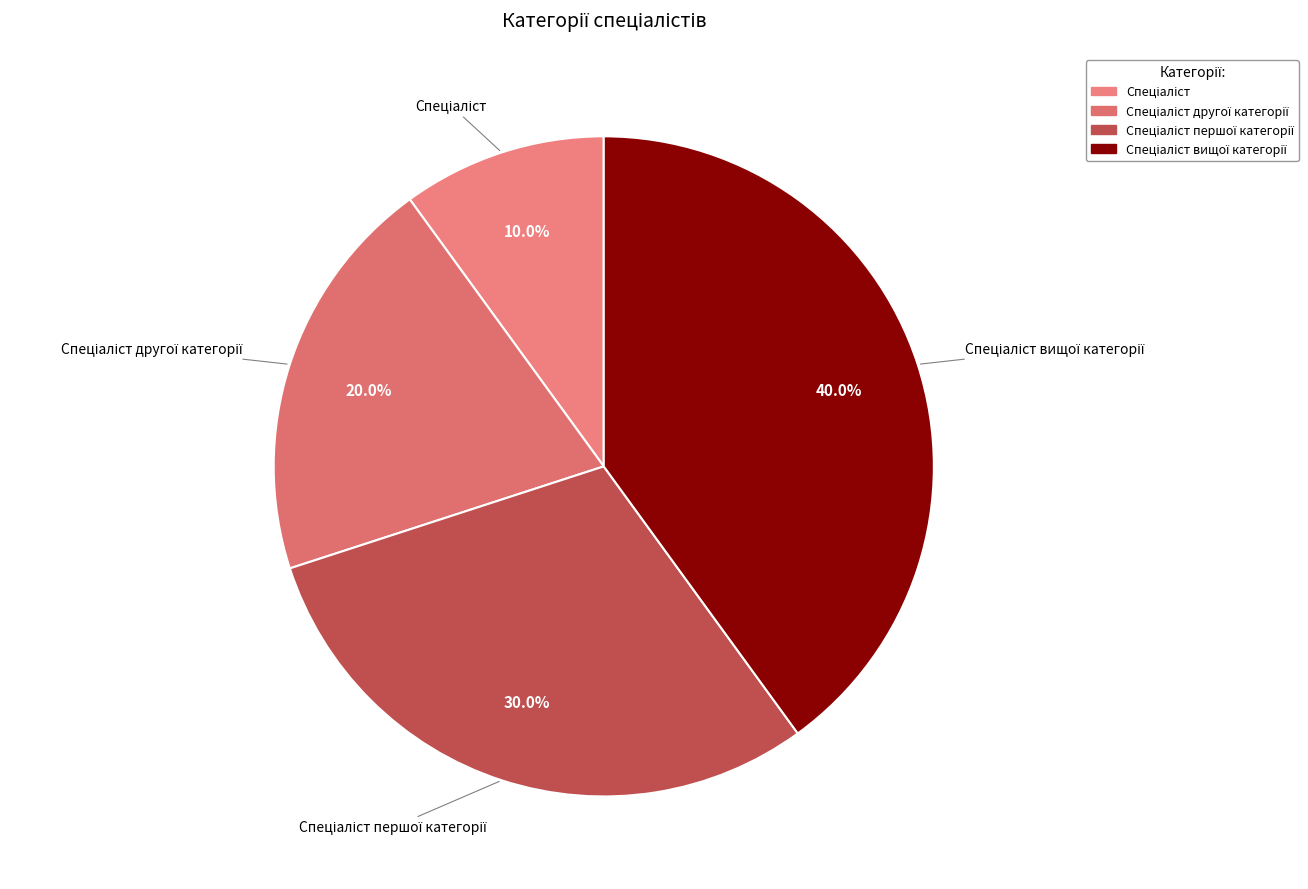

Does any single category account for the majority?

No